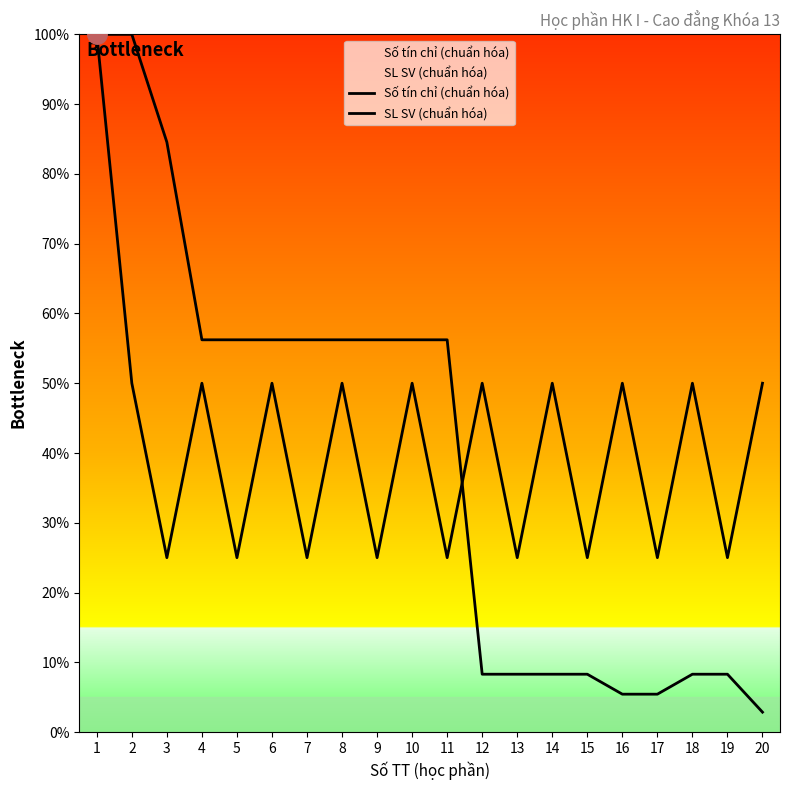

How many interior local peaks does the Số tín chỉ (chuẩn hóa) series have?

8